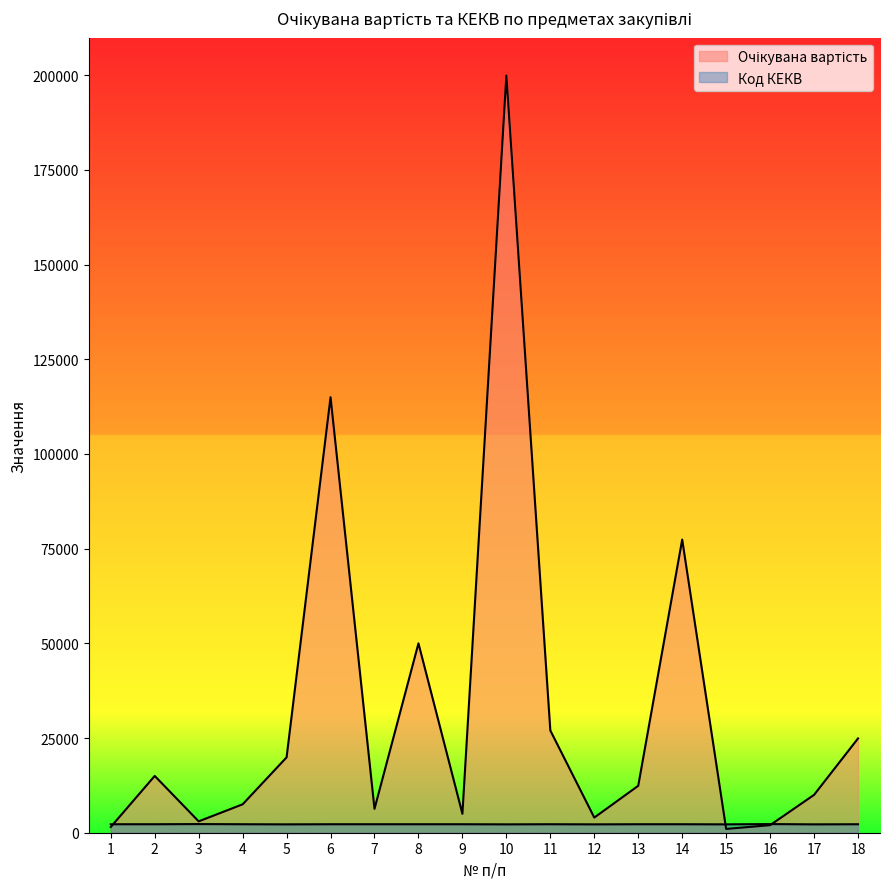

At which category is the sum across all series the highest?

10